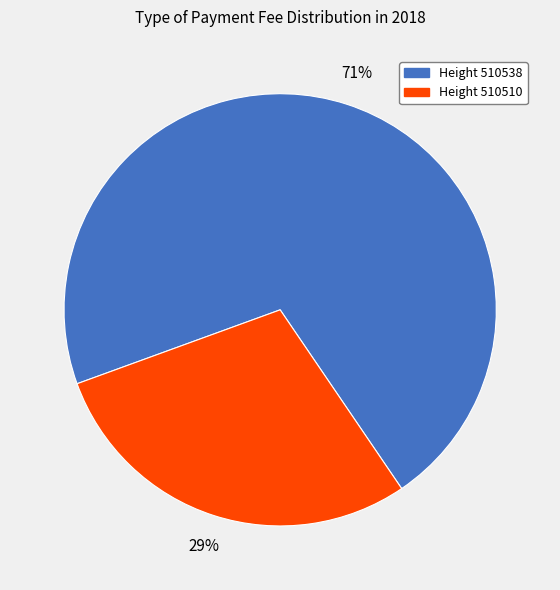

To the nearest percent, what is the difference between the Height 510538 and Height 510510 slice percentages?

42%